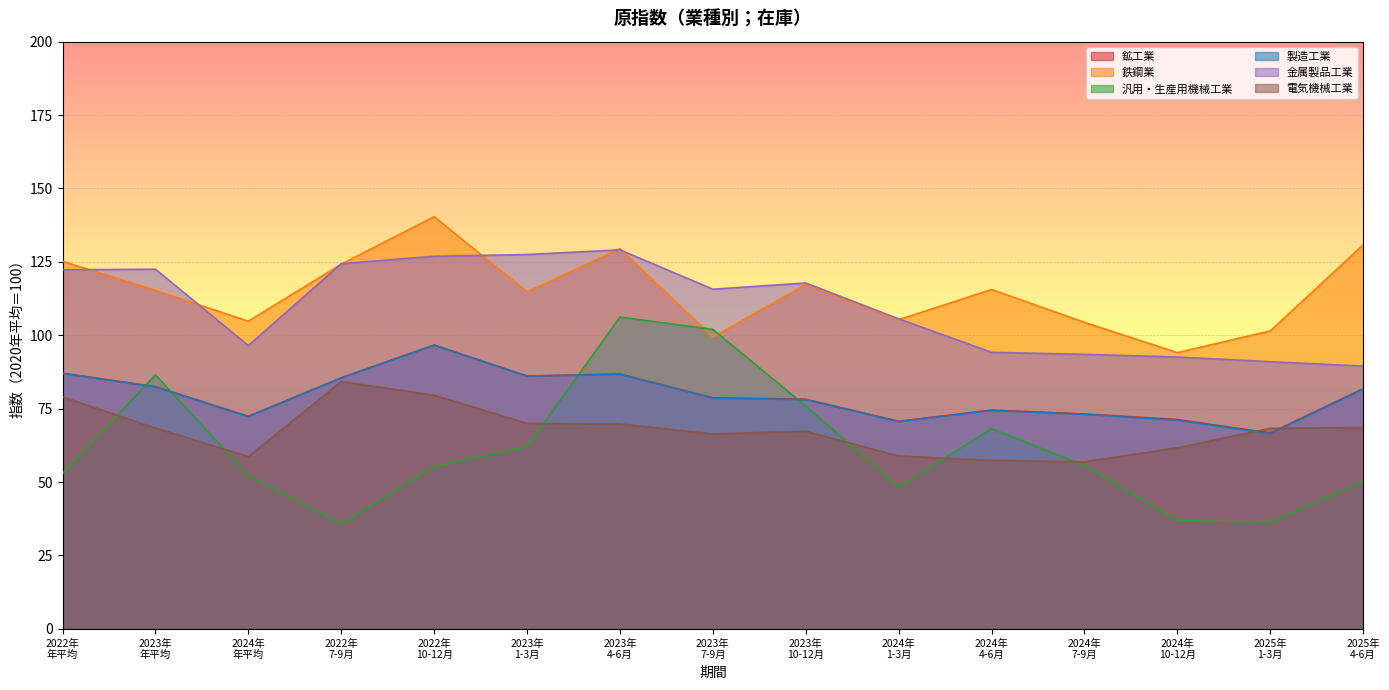

Reading left to right, transcribe all the data shown in this chart.

鉱工業: 87.1	82.5	72.4	85.5	96.7	86.1	86.8	78.7	78.2	70.7	74.5	73.2	71.3	66.7	81.8
鉄鋼業: 125.2	115.3	104.8	124.2	140.4	114.8	129.5	99.4	117.3	105.3	115.6	104.4	94.1	101.5	130.8
汎用・生産用機械工業: 52.9	86.5	52.3	35.8	55.3	62.1	106.2	102.0	75.9	48.3	68.2	55.6	37.0	36.3	50.3
製造工業: 87.0	82.4	72.3	85.5	96.6	86.1	86.7	78.6	78.1	70.6	74.4	73.1	71.1	66.5	81.7
金属製品工業: 122.3	122.5	96.5	124.4	126.9	127.5	129.1	115.7	117.8	105.6	94.2	93.5	92.6	91.0	89.5
電気機械工業: 79.0	68.4	58.7	84.2	79.6	70.0	69.8	66.4	67.3	58.9	57.4	56.9	61.7	68.3	68.6